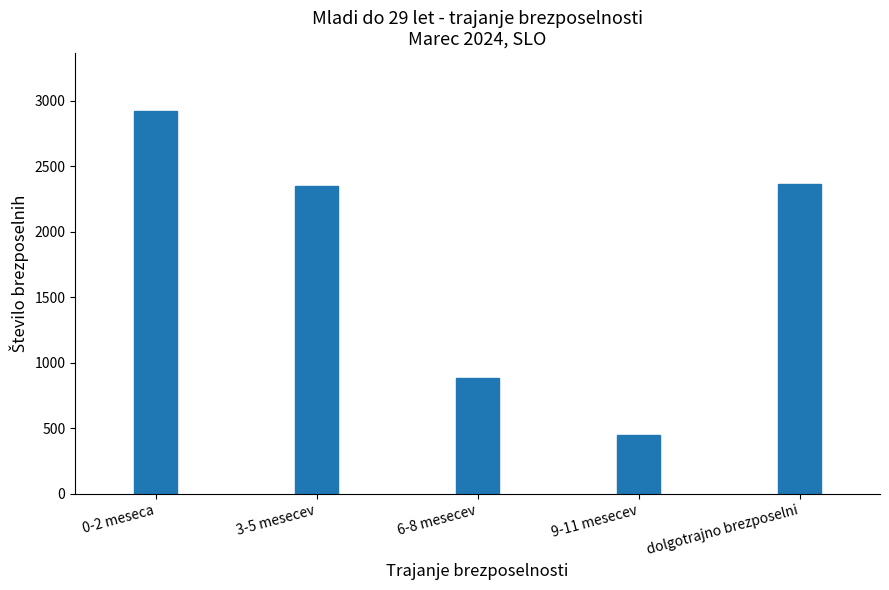

Reading right to left, transcribe all the data shown in this chart.

dolgotrajno brezposelni=2366	9-11 mesecev=450	6-8 mesecev=885	3-5 mesecev=2346	0-2 meseca=2924